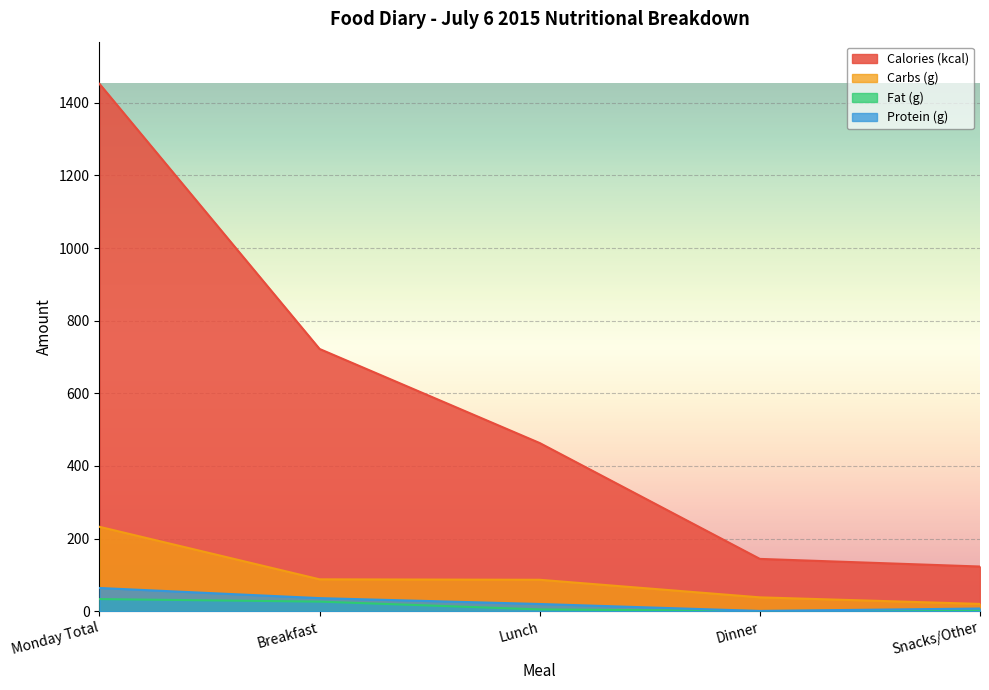

How many lines are shown in the chart?

4